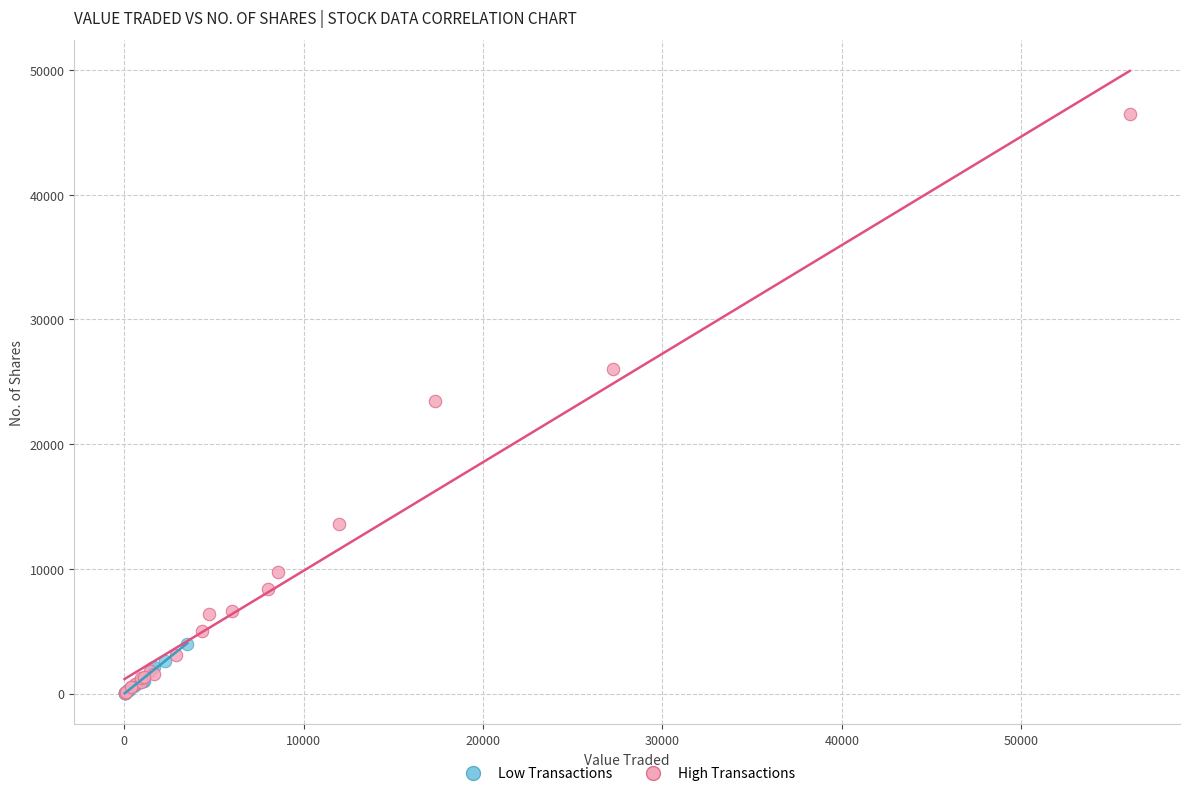

What are all the series names shown in the legend?

Low Transactions, High Transactions